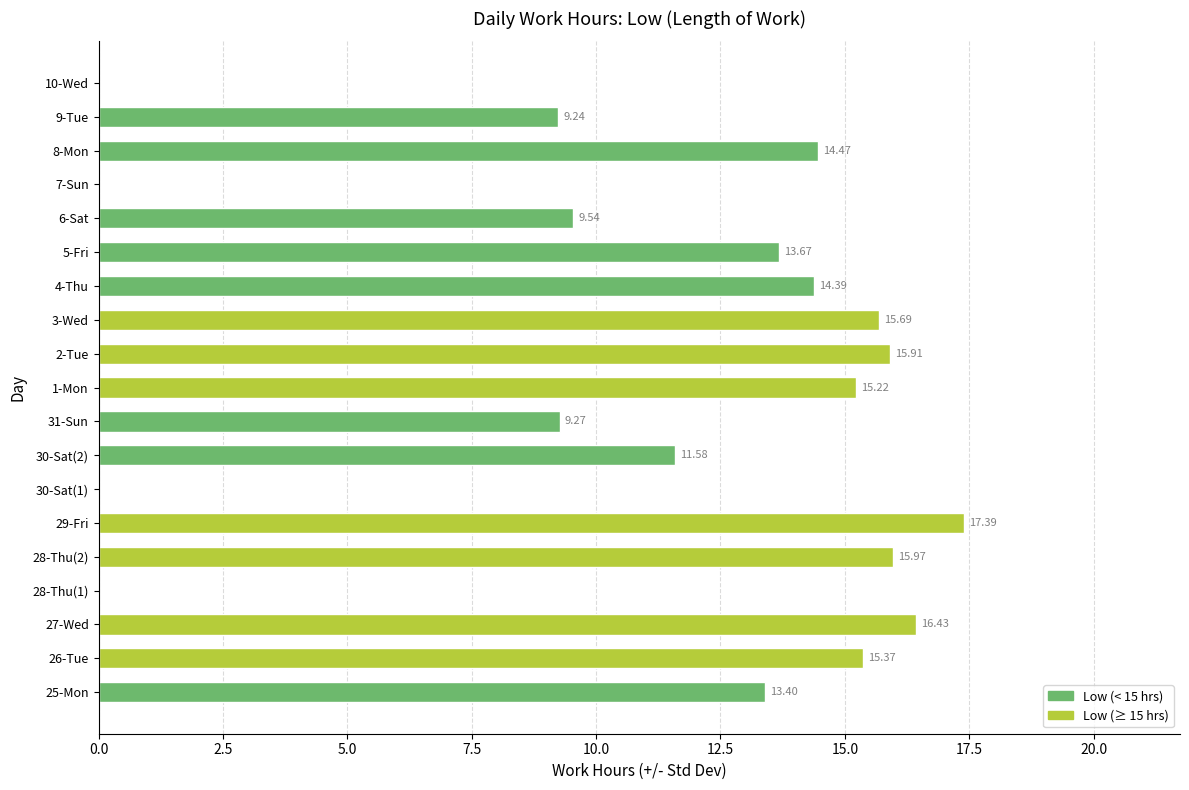

What is the change in value from 25-Mon to 2-Tue?

+2.5